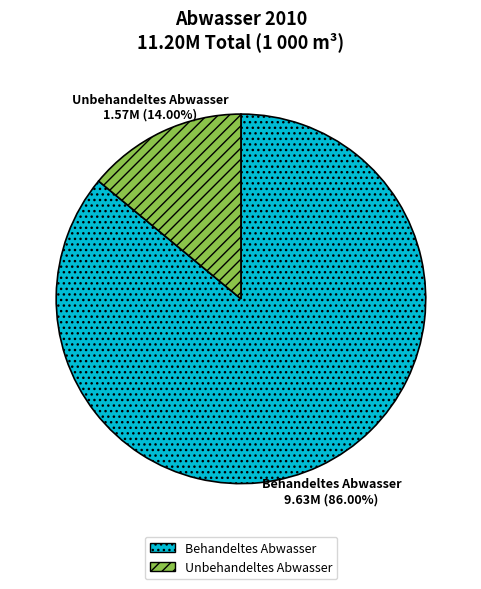

Rank the categories by value from lowest to highest.

Unbehandeltes Abwasser, Behandeltes Abwasser